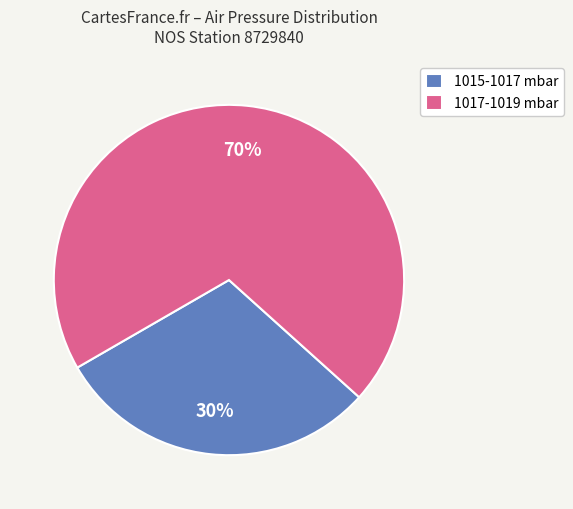

What is the largest slice in the pie chart?

1017-1019 mbar